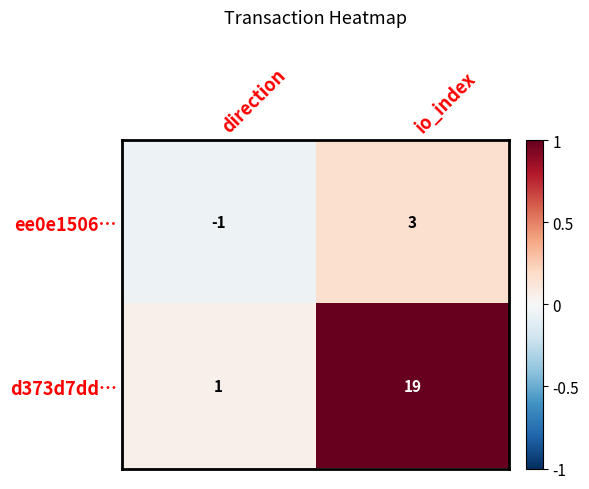

What is the difference between the maximum and minimum values in the d373d7dd… series?

18